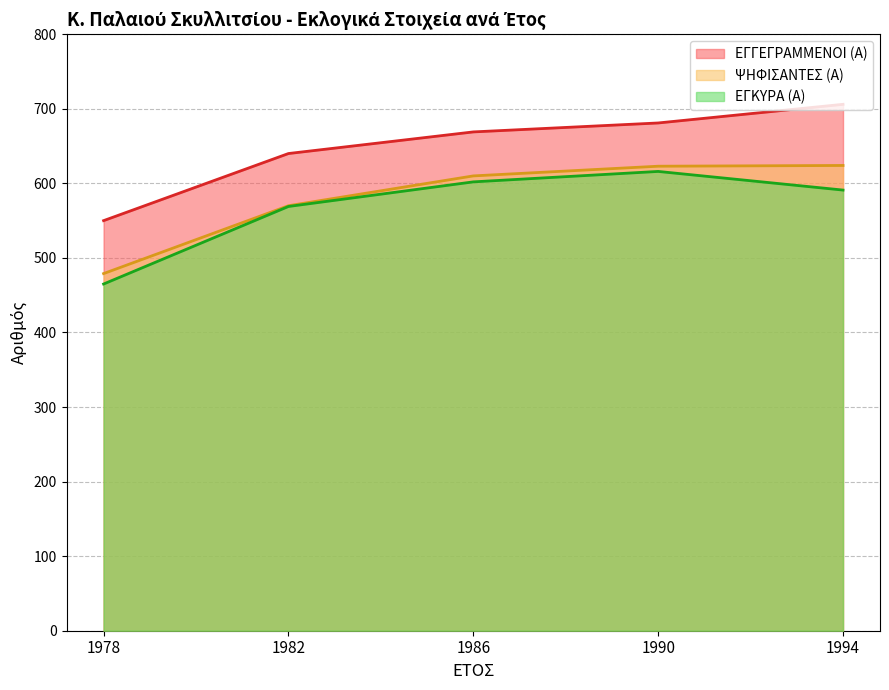

The value of ΕΓΚΥΡΑ (Α) at 1994 is 591. True or false?

True